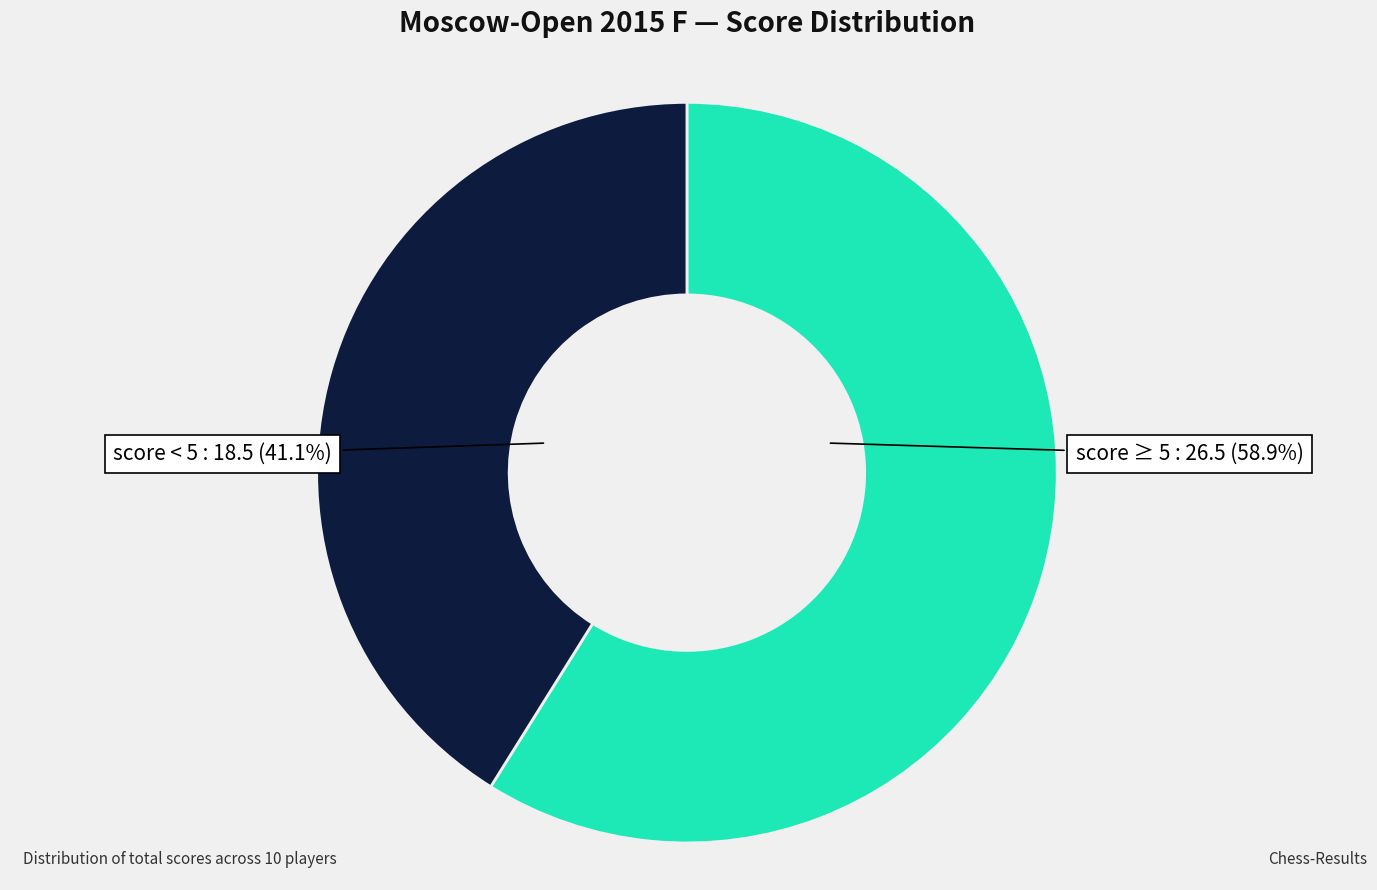

Is there any slice that represents more than half of the pie?

Yes